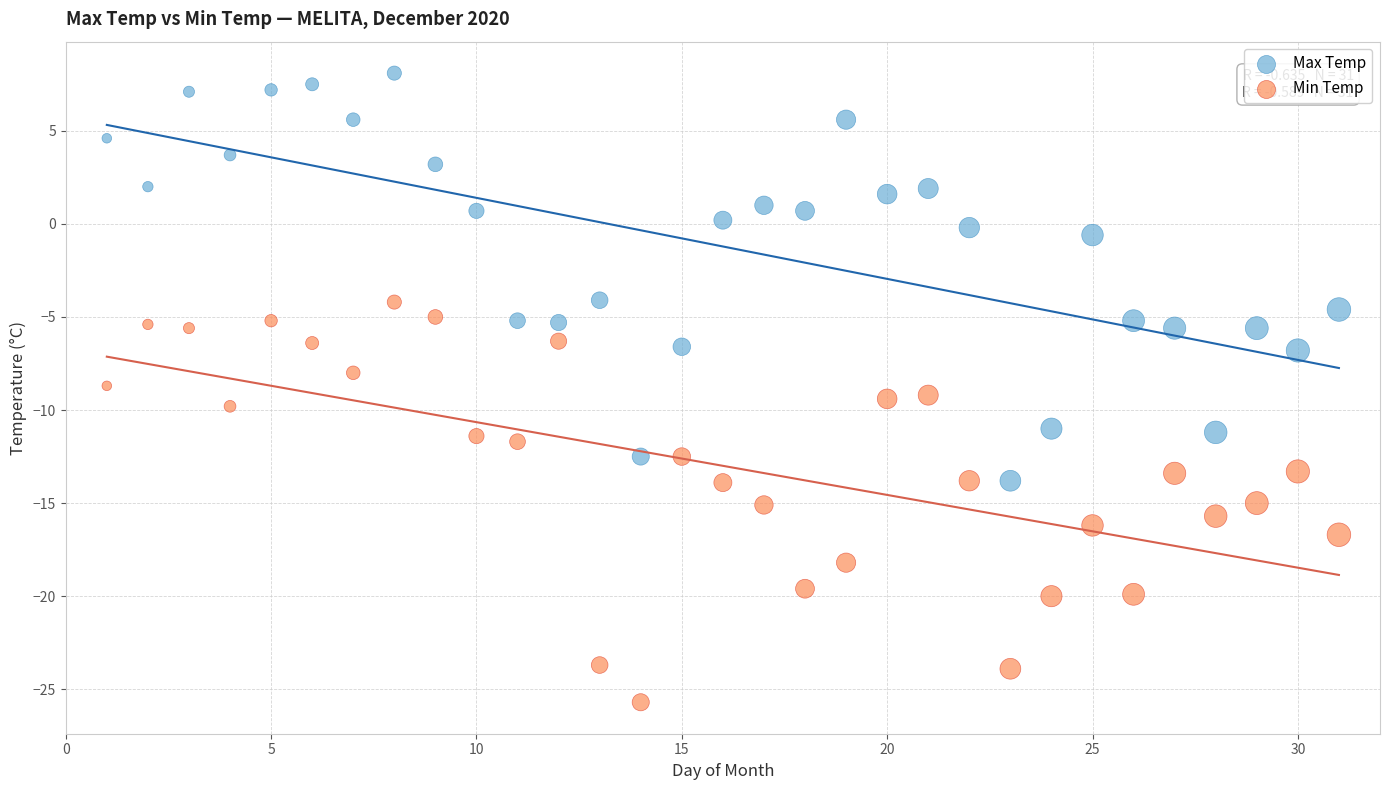

Across all data points, what is the range of X values (max minus min)?

30.0